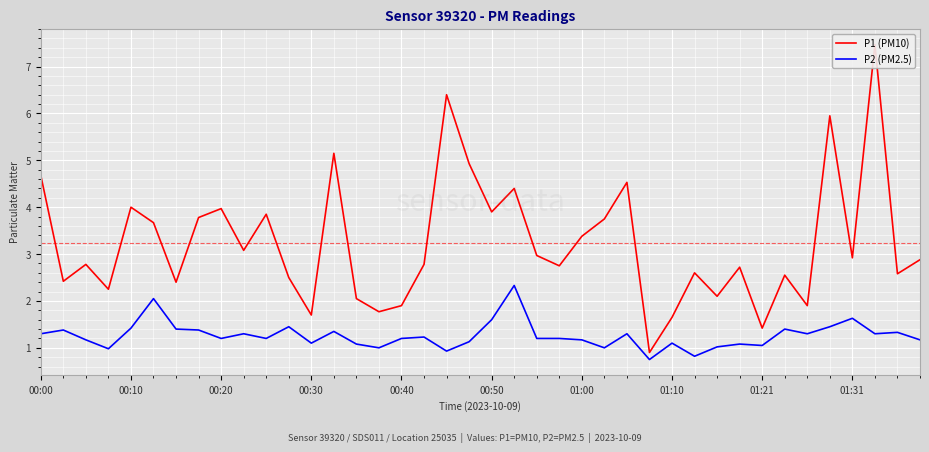

At how many categories does at least one series exceed 7?

1